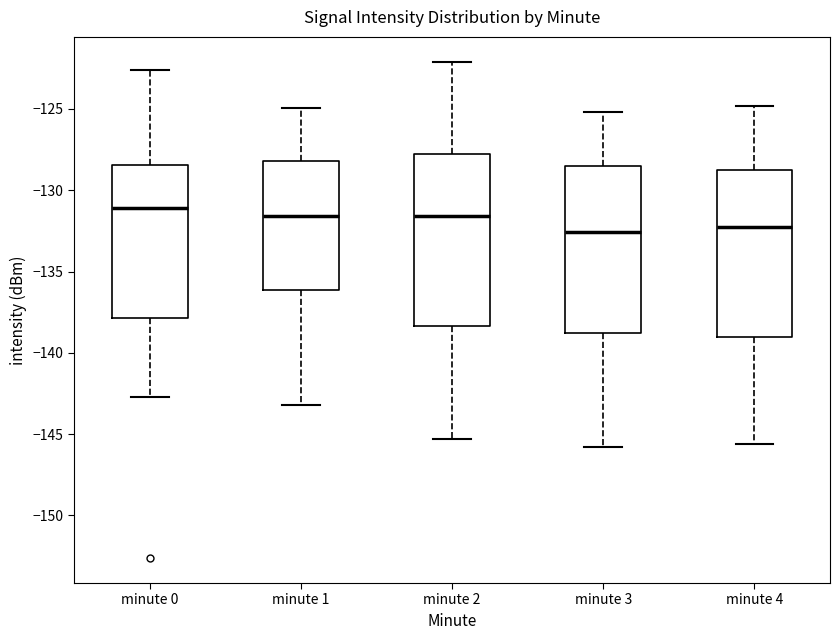

Reading left to right, read every box against the y-axis: the position of its median line, the range the box covers, and the ends of its whiskers. The values are not printed on the chart, so give them approximately, as read against the axis.

minute 0: median -131.0, box -138.0 to -128.5, whiskers -142.5 to -122.5
minute 1: median -131.5, box -136.0 to -128.0, whiskers -143.0 to -125.0
minute 2: median -131.5, box -138.5 to -128.0, whiskers -145.5 to -122.0
minute 3: median -132.5, box -139.0 to -128.5, whiskers -146.0 to -125.0
minute 4: median -132.0, box -139.0 to -128.5, whiskers -145.5 to -125.0